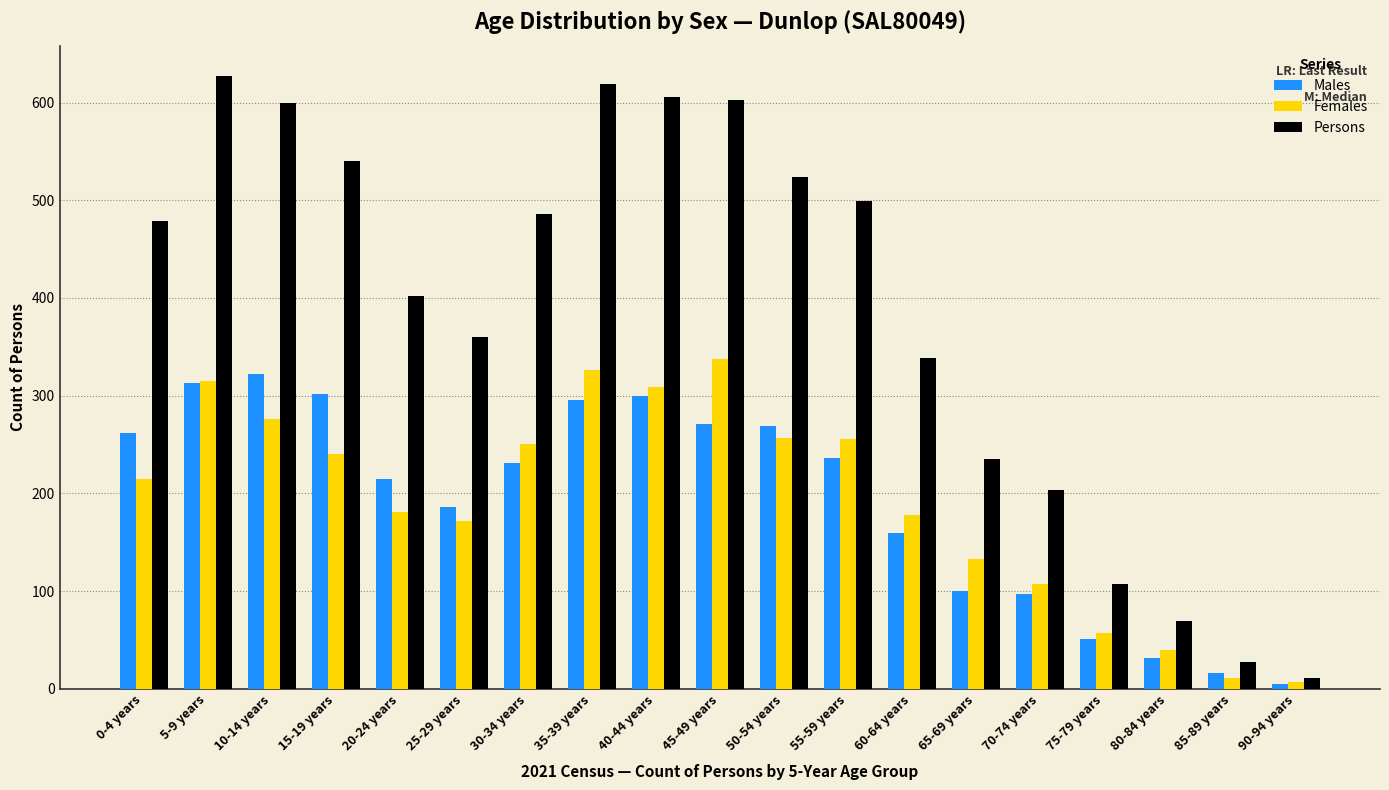

What is the smallest value displayed?

5